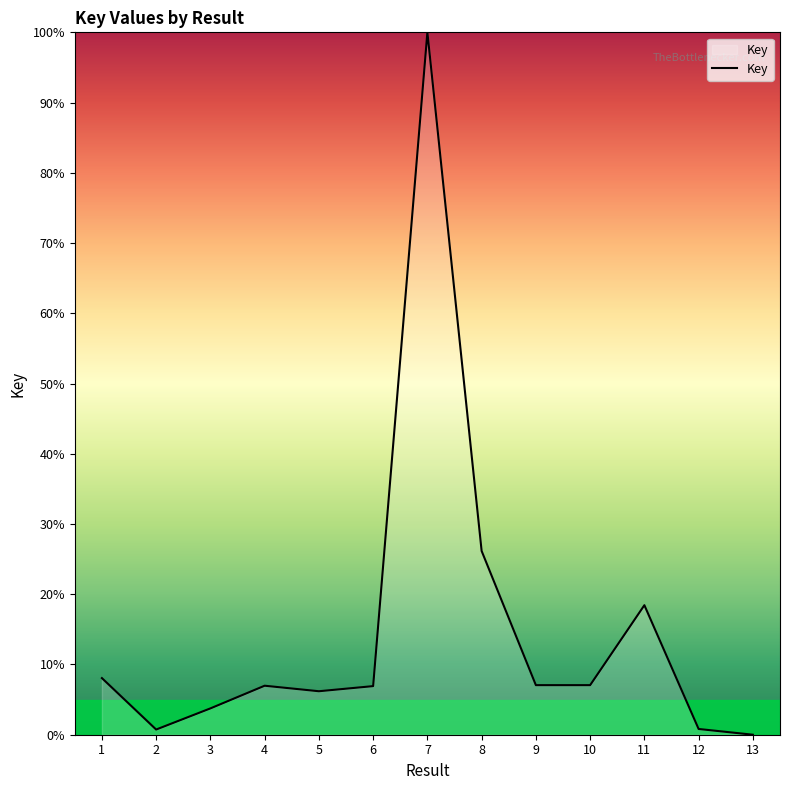

The value at 1 is 8.1. True or false?

True